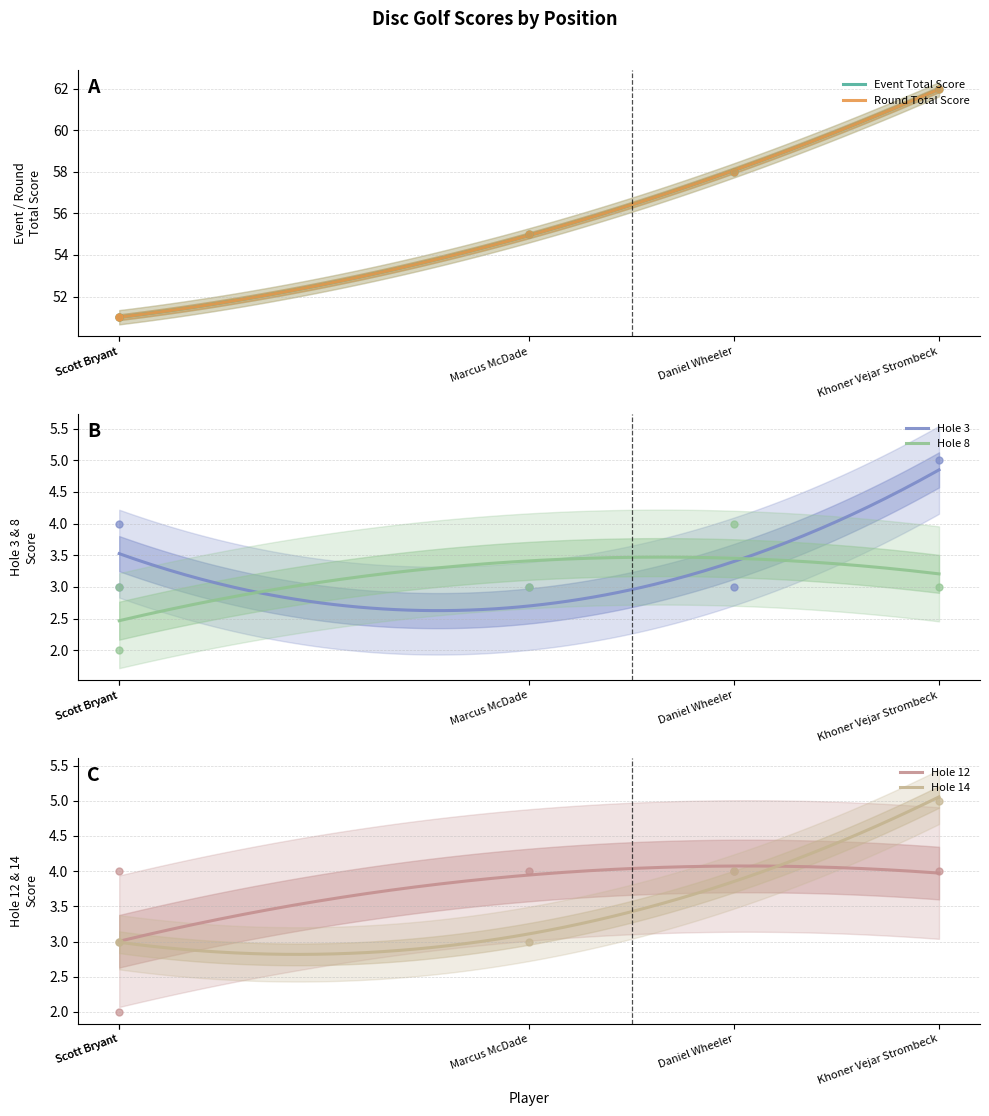

What is the total value across all series at Scott Bryant?

113